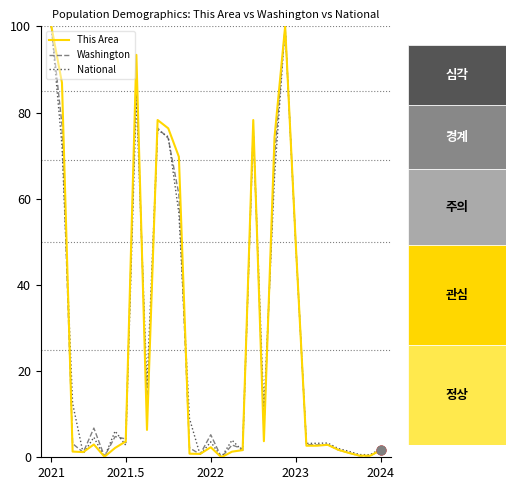

What is the maximum value shown in the chart?

100.0